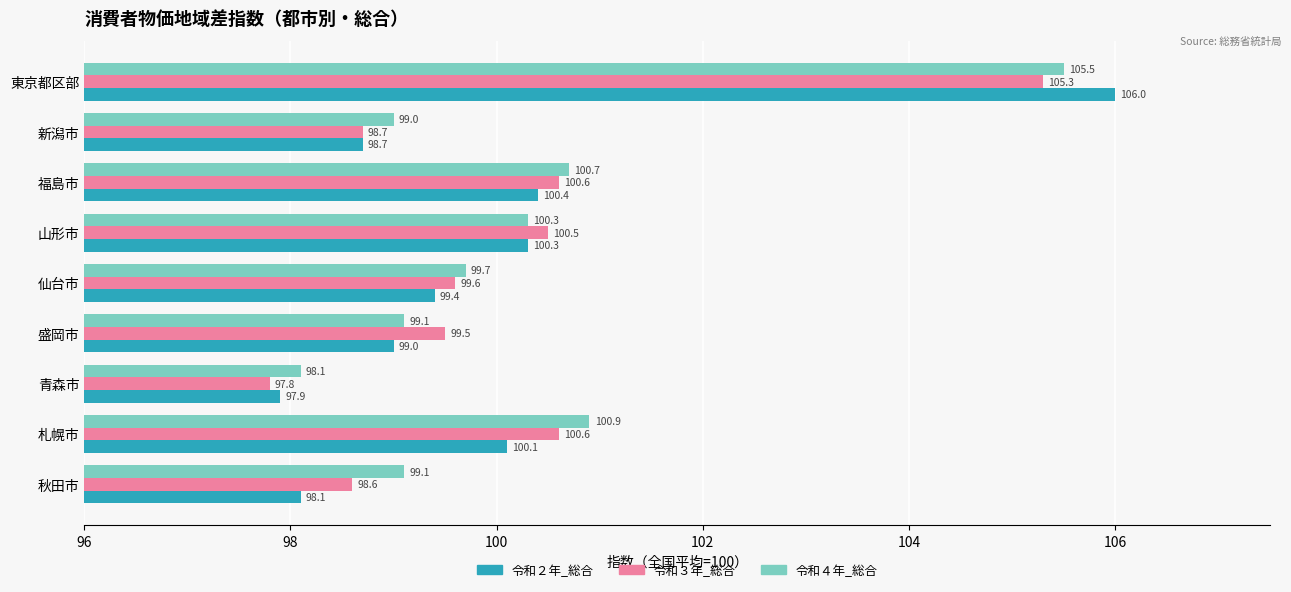

Rank the series by their maximum value, from highest to lowest.

令和２年_総合, 令和４年_総合, 令和３年_総合